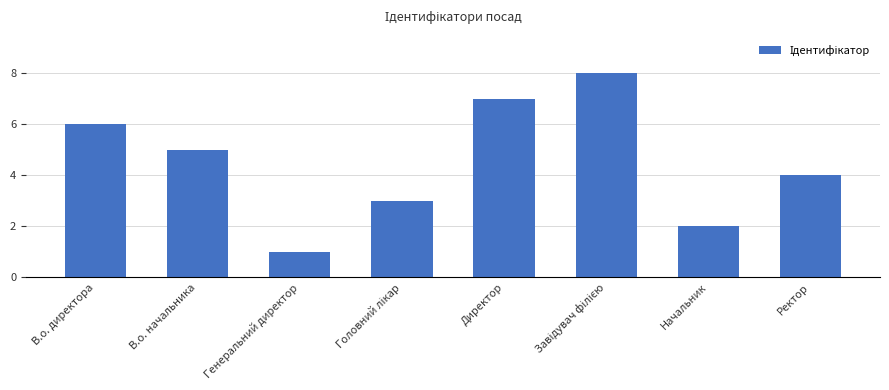

Which label corresponds to the smallest value in the chart?

Генеральний директор